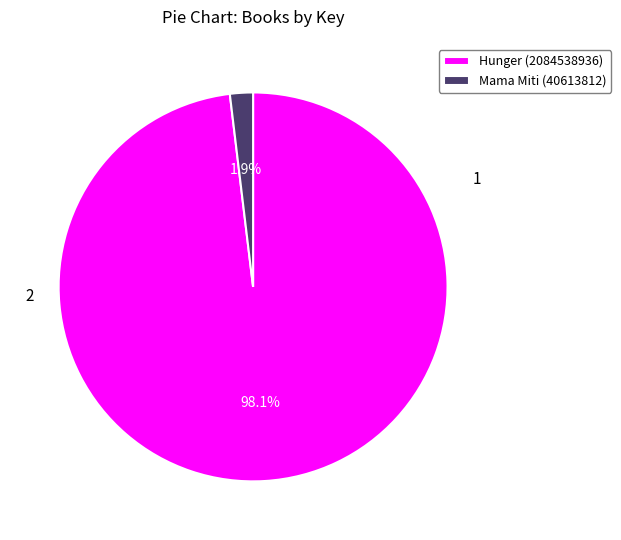

Which slice represents more than half of the pie?

Hunger (2084538936)